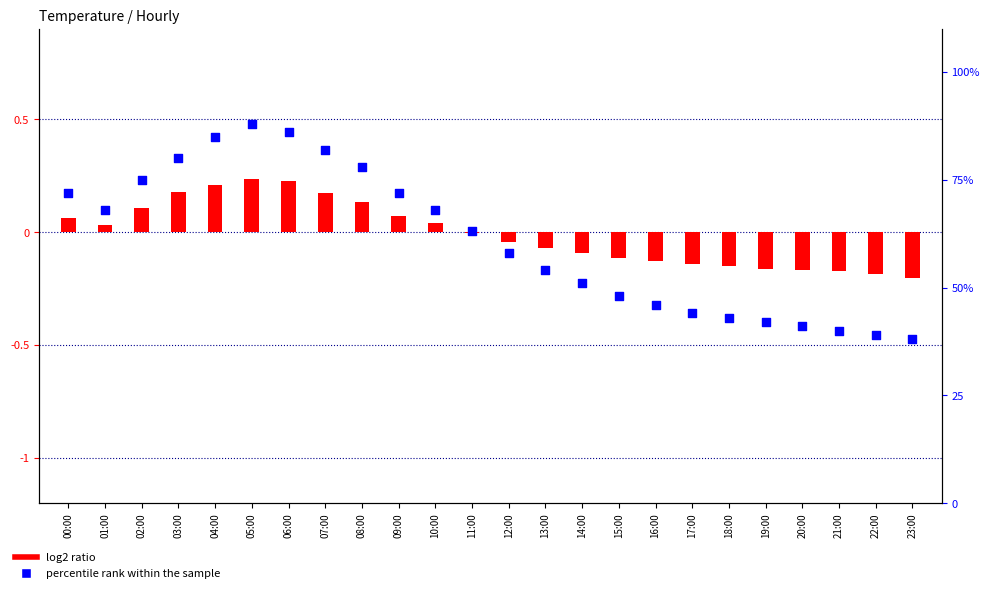

What are all the series names shown in the legend?

log2 ratio, percentile rank within the sample